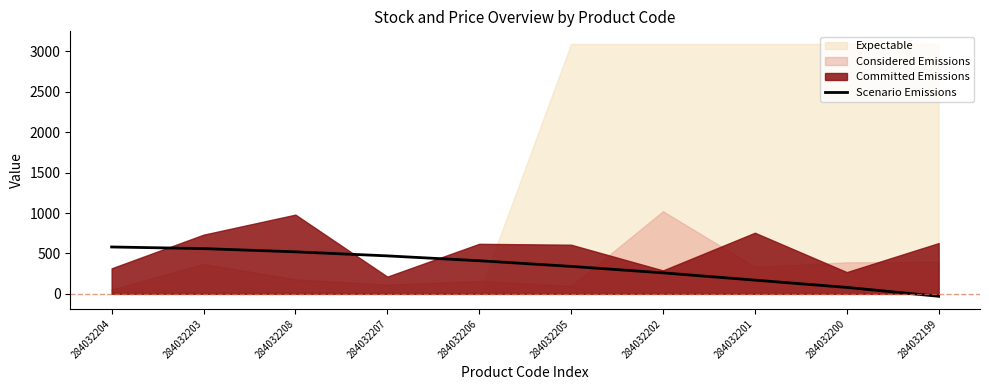

The value of Scenario Emissions at 284032206 is 702. True or false?

False